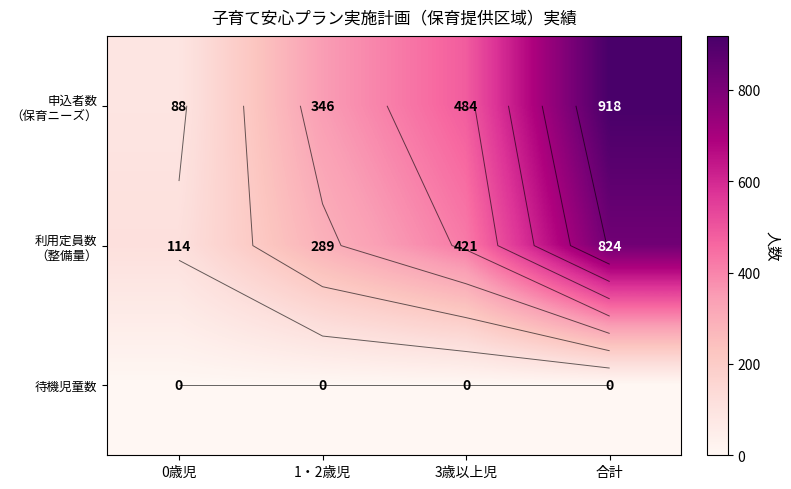

Which series has the largest total across all categories?

申込者数 （保育ニーズ）